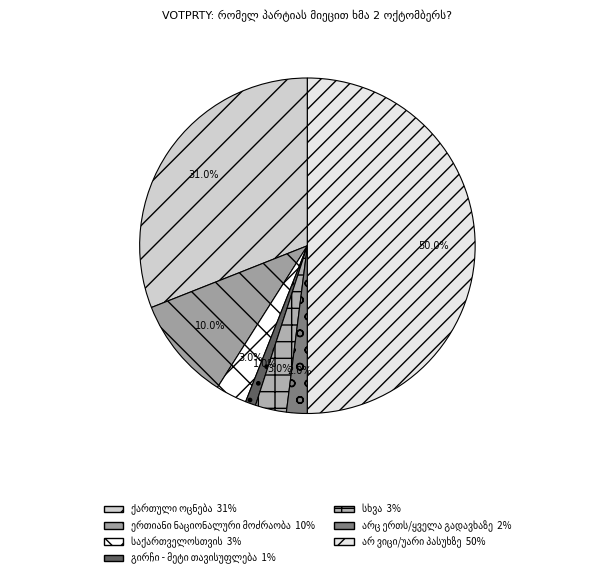

Does გირჩი - მეტი თავისუფლება represent more than half of the total?

No